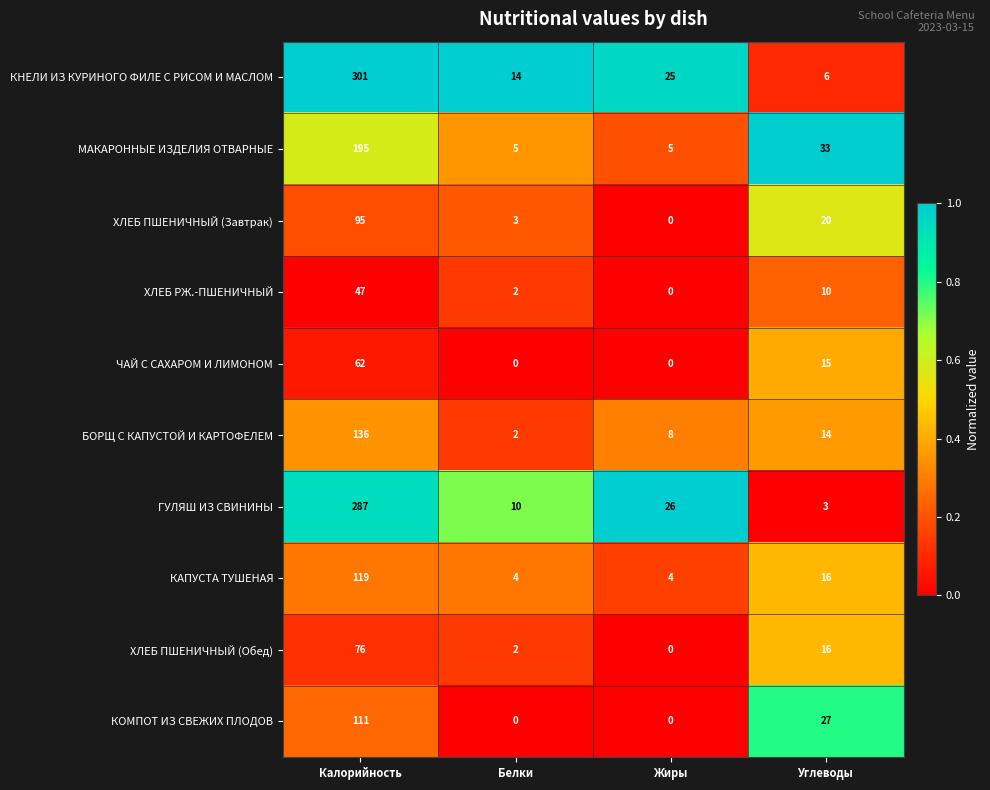

Count the number of data series in this chart.

10